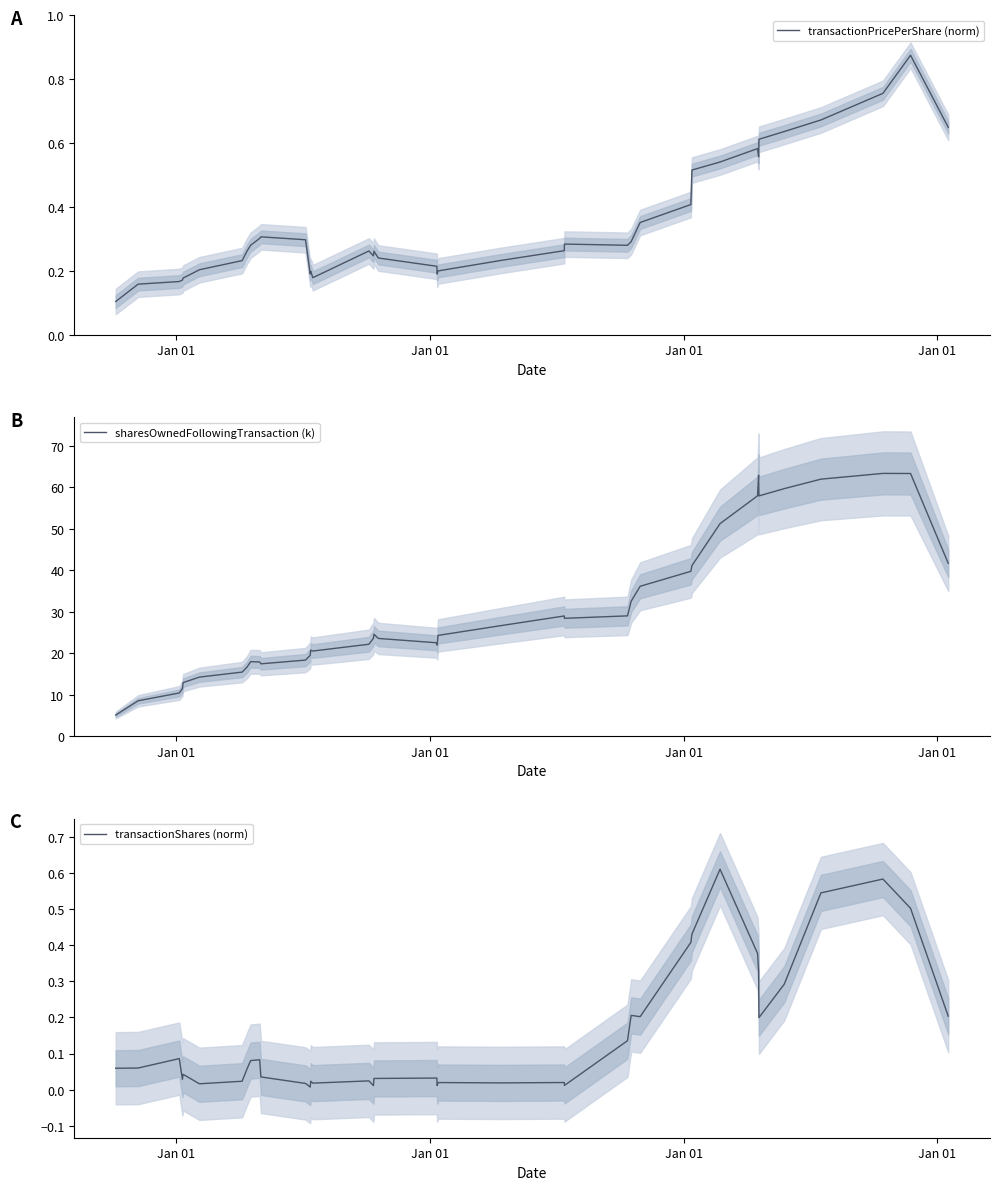

What is the highest value of the sharesOwnedFollowingTransaction (k) series?

63.4